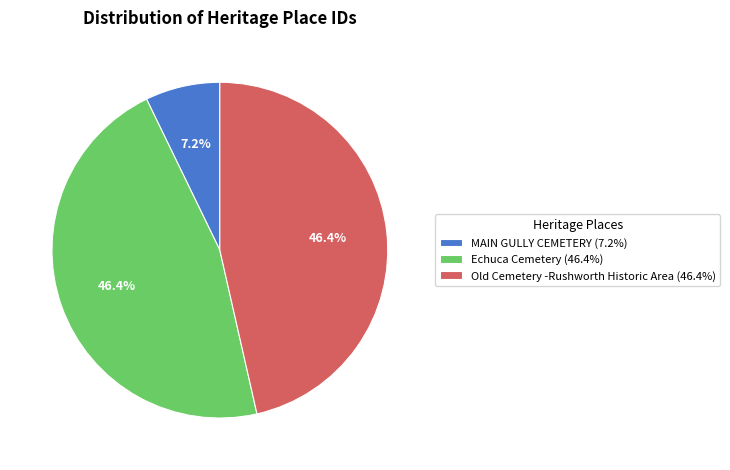

Count the number of slices in the pie.

3